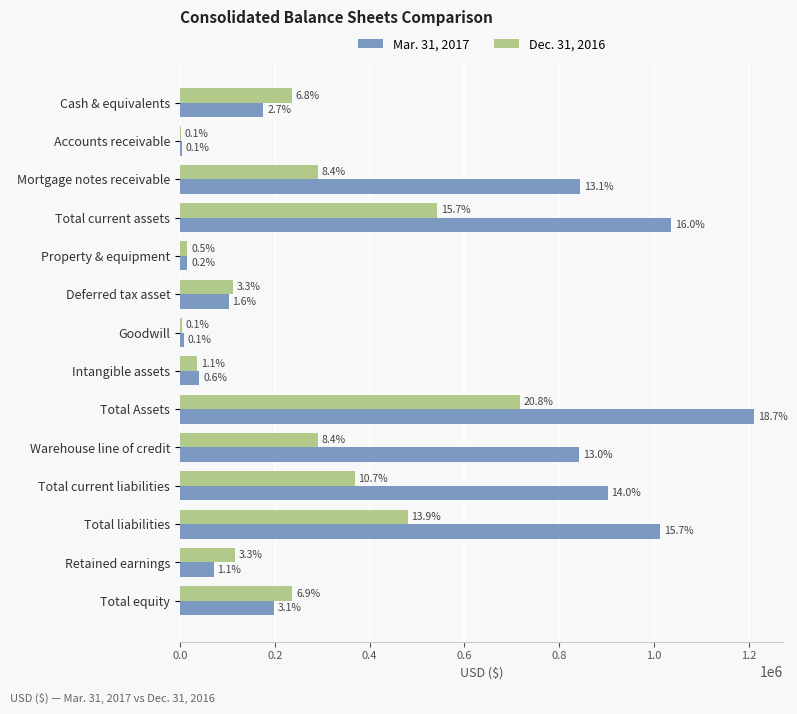

What are all the series names shown in the legend?

Mar. 31, 2017, Dec. 31, 2016